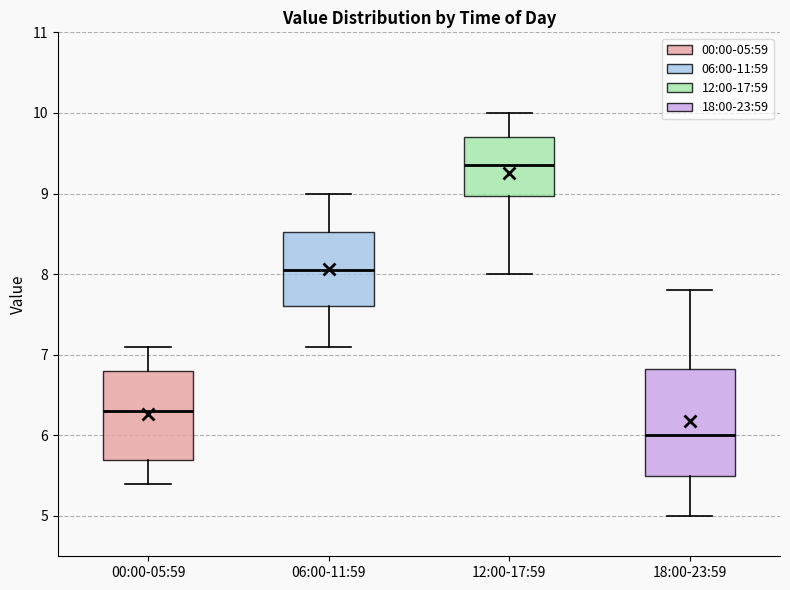

Reading left to right, read every box against the y-axis: the position of its median line, the range the box covers, and the ends of its whiskers. The values are not printed on the chart, so give them approximately, as read against the axis.

00:00-05:59: median 6.3, box 5.7 to 6.8, whiskers 5.4 to 7.1
06:00-11:59: median 8.1, box 7.6 to 8.5, whiskers 7.1 to 9.0
12:00-17:59: median 9.4, box 9.0 to 9.7, whiskers 8.0 to 10.0
18:00-23:59: median 6.0, box 5.5 to 6.8, whiskers 5.0 to 7.8